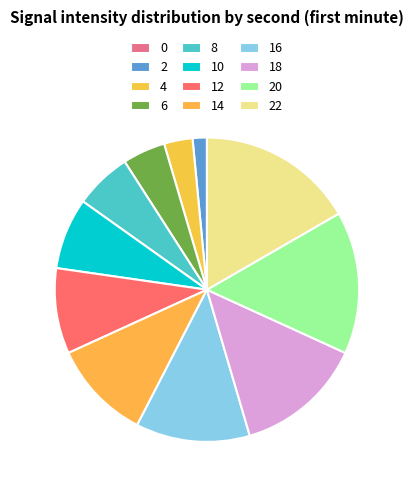

To the nearest percent, what portion does 14 represent?

11%